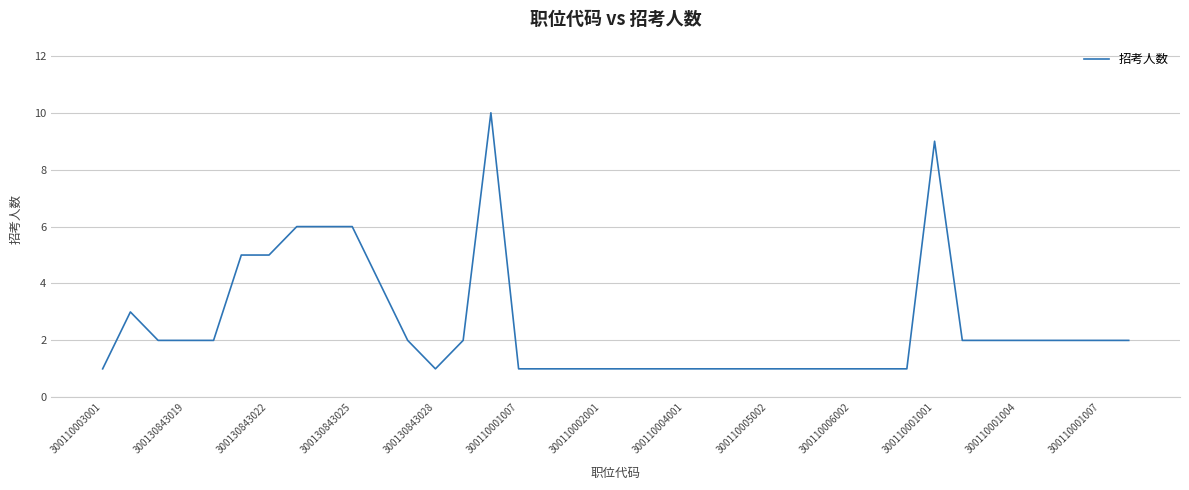

What is the difference between the maximum and minimum values?

9